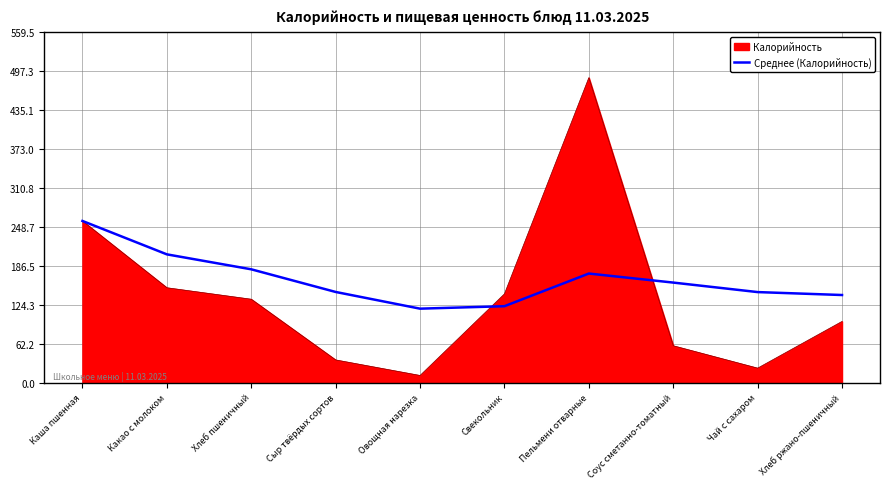

What value does the Среднее (Калорийность) series have at Овощная нарезка?

118.1